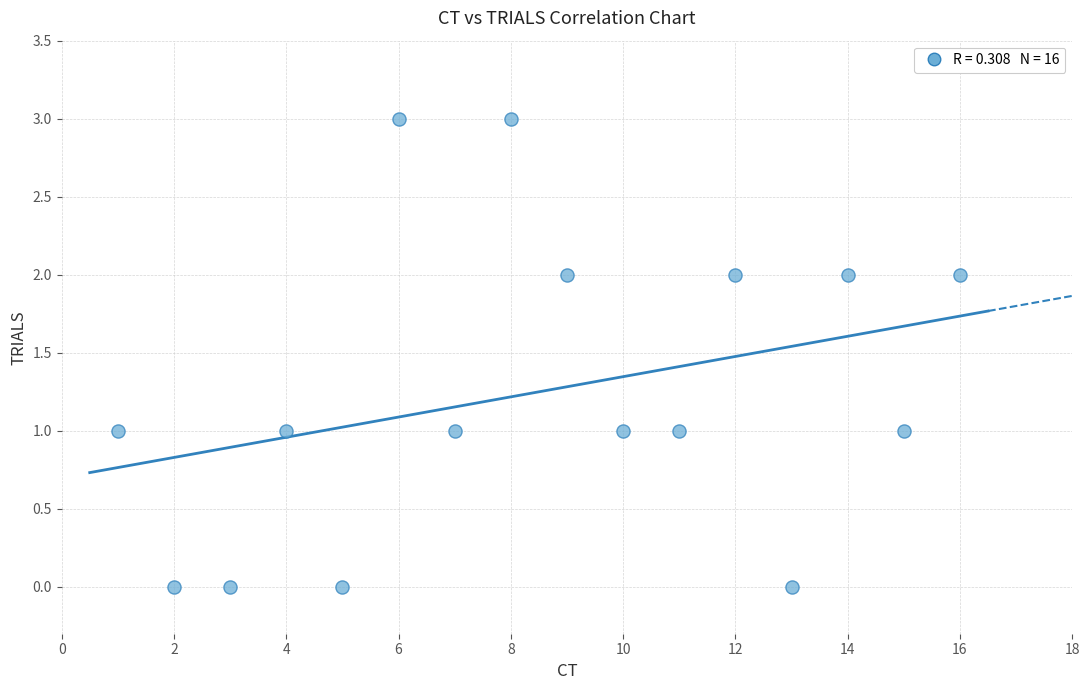

What is the range of Y values (max minus min)?

3